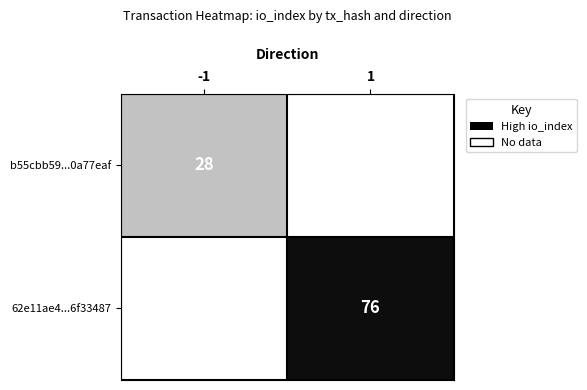

True or false: 62e11ae4...6f33487 has a value of 76 at 1.

True